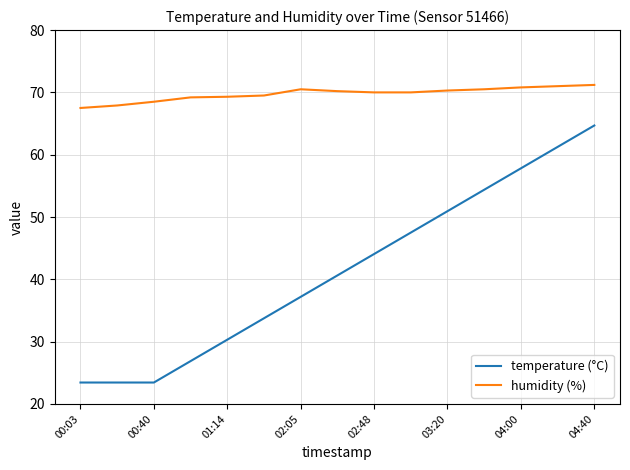

What is the average value of the humidity (%) series?

69.8